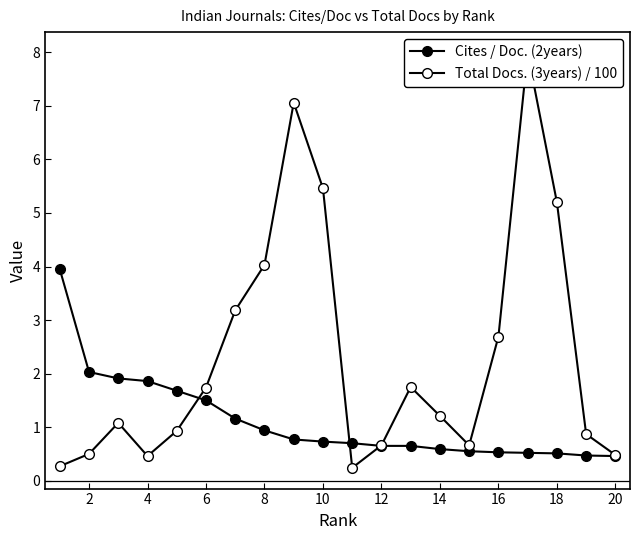

At which label does Cites / Doc. (2years) reach its minimum?

20